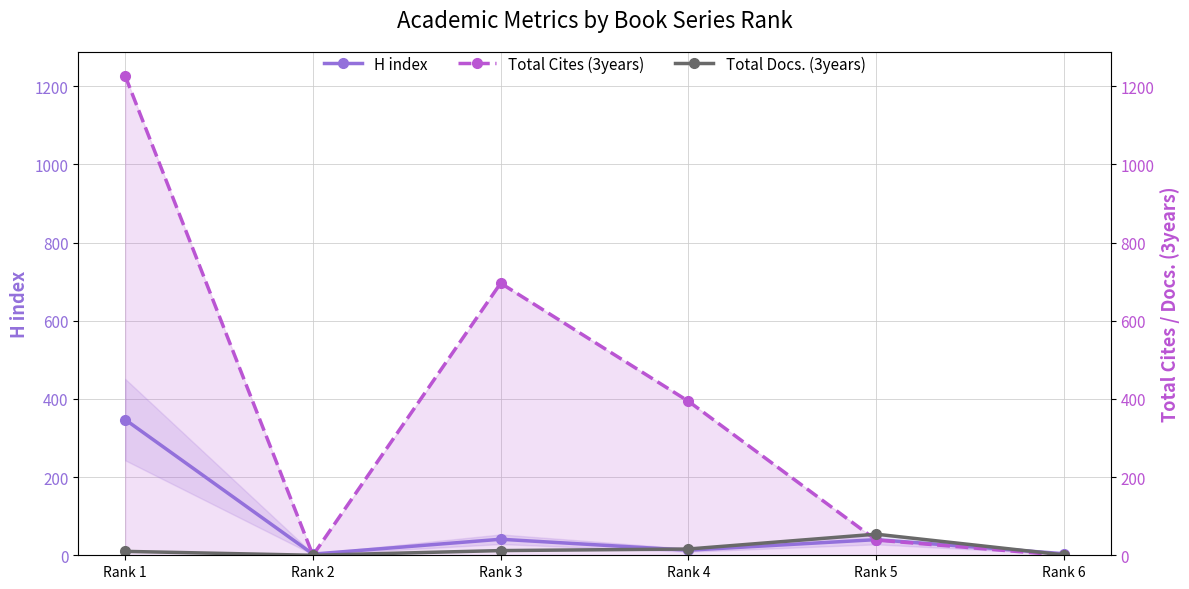

After their last crossing, which series has the higher values: Total Docs. (3years) or Total Cites (3years)?

Total Docs. (3years)